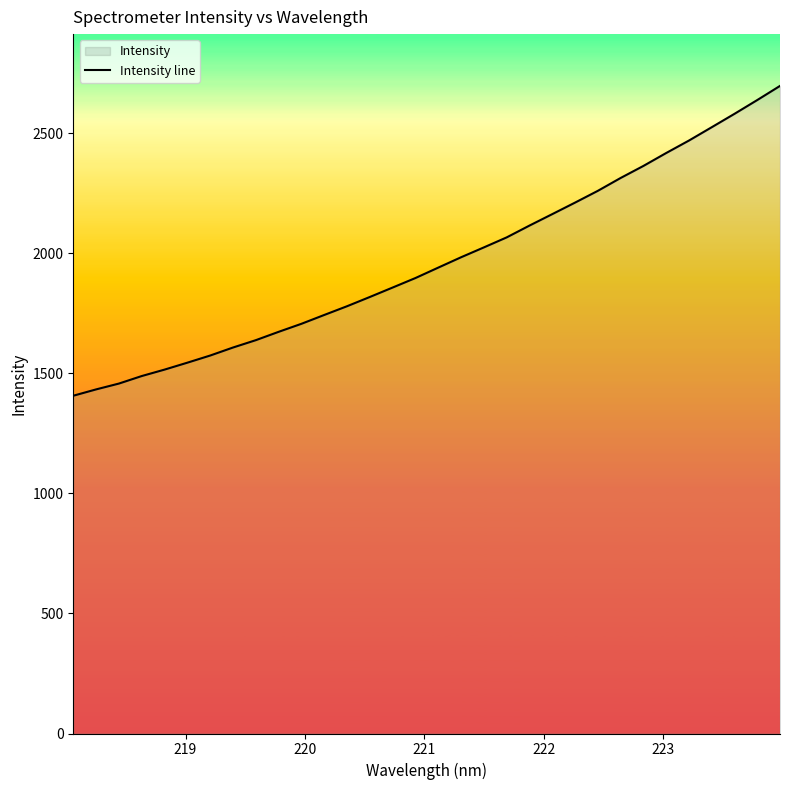

What is the value of the 10th point from the left?

1672.9